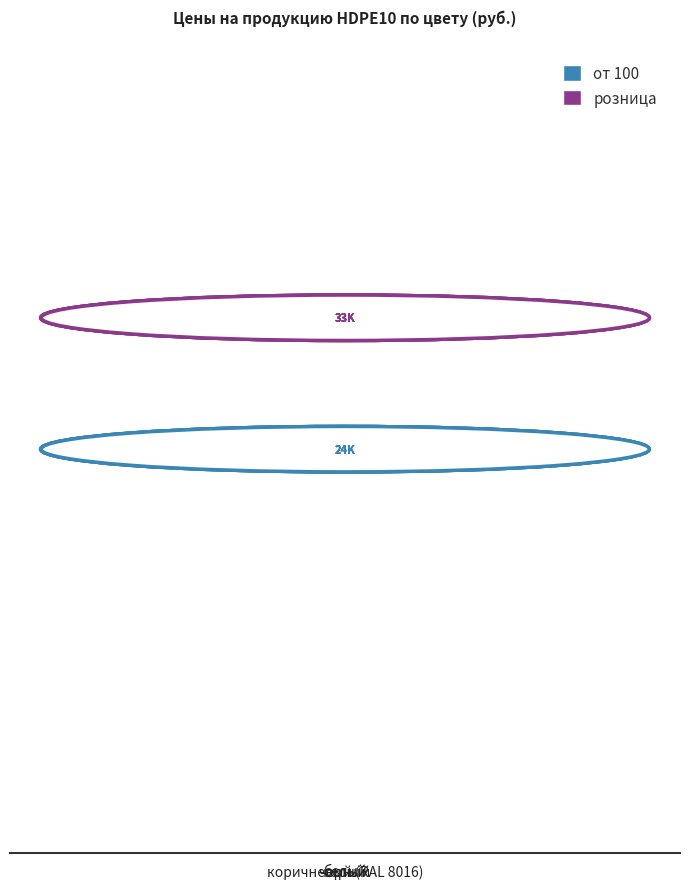

Reading right to left, list all the values displayed in this chart.

от 100: коричневый (RAL 8016)=24900	серый=24900	белый=24900	черный=24900
розница: коричневый (RAL 8016)=33000	серый=33000	белый=33000	черный=33000